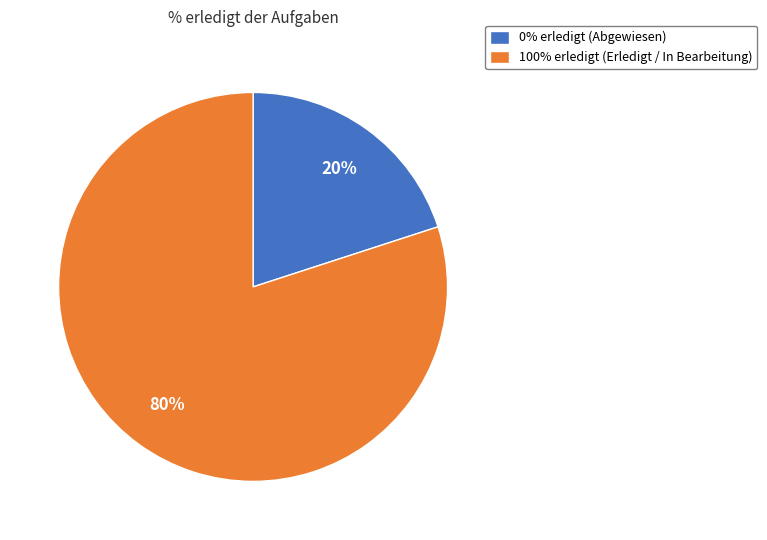

Rank the categories by value from lowest to highest.

0% erledigt (Abgewiesen), 100% erledigt (Erledigt / In Bearbeitung)